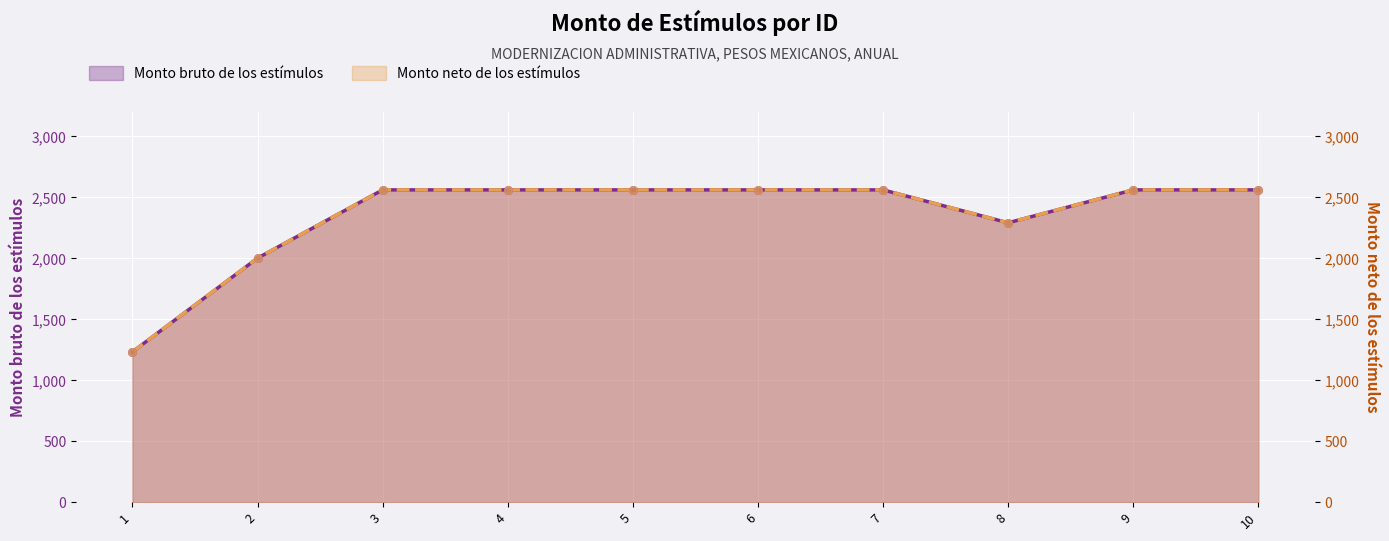

Which series has the largest total across all categories?

Monto bruto de los estímulos